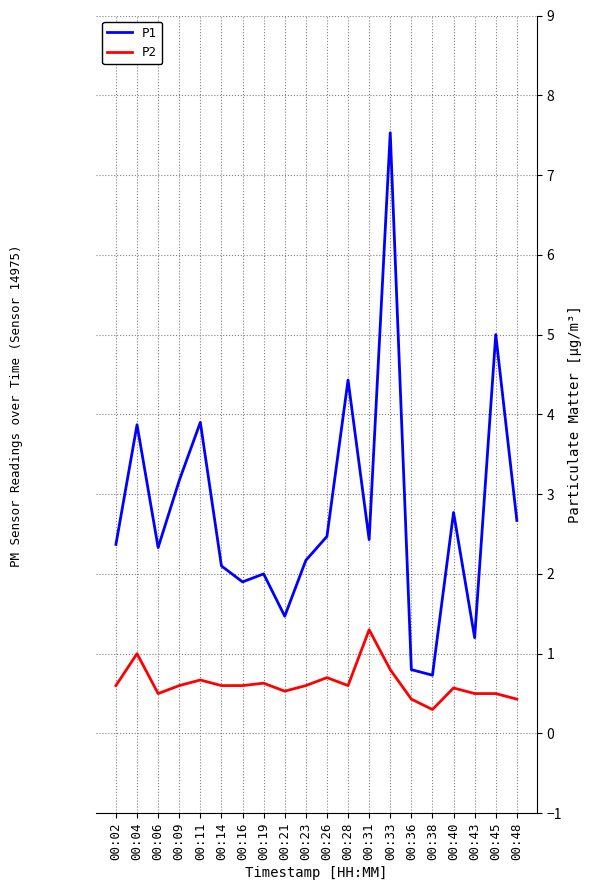

What is the average value of the P2 series?

0.6